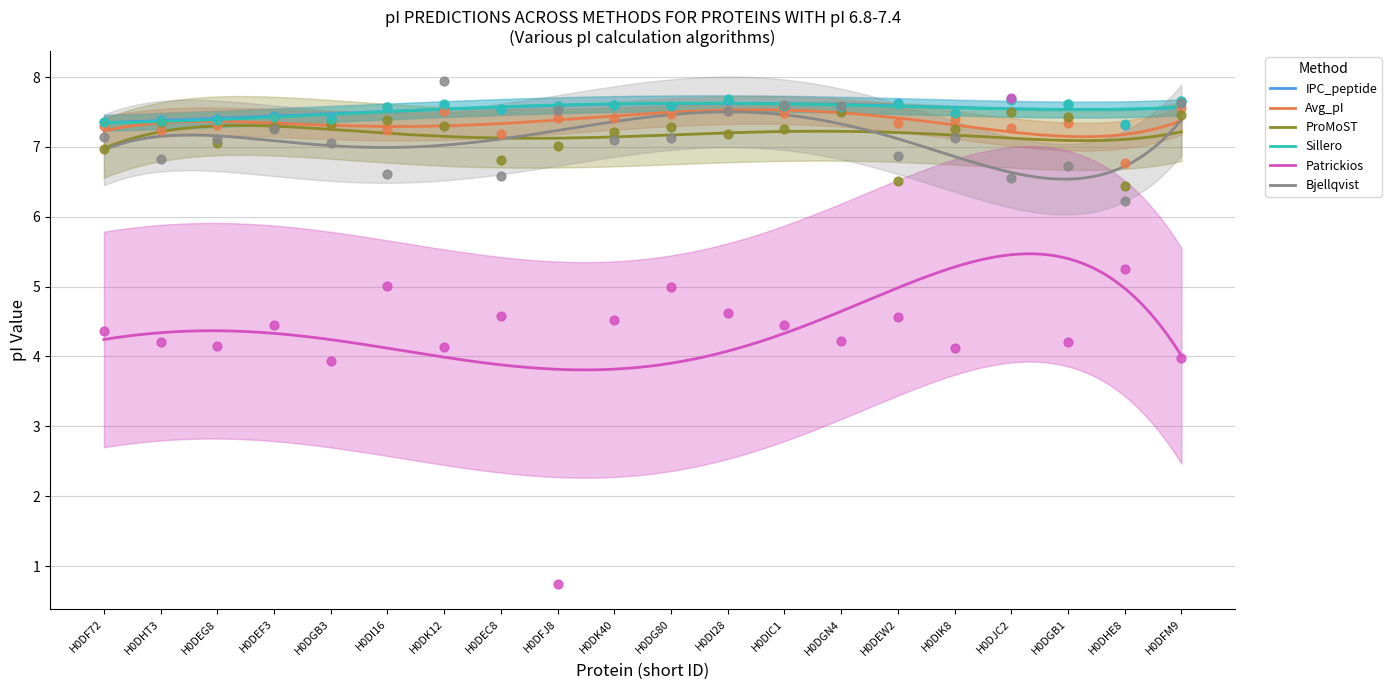

What are all the series names shown in the legend?

IPC_peptide, Avg_pI, ProMoST, Sillero, Patrickios, Bjellqvist